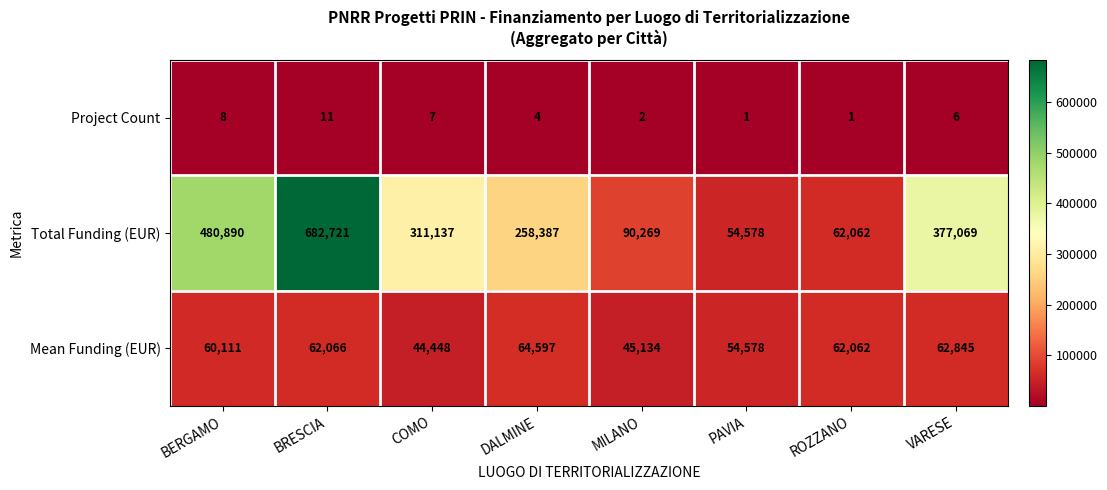

Is it true that Project Count equals 7 at COMO?

True